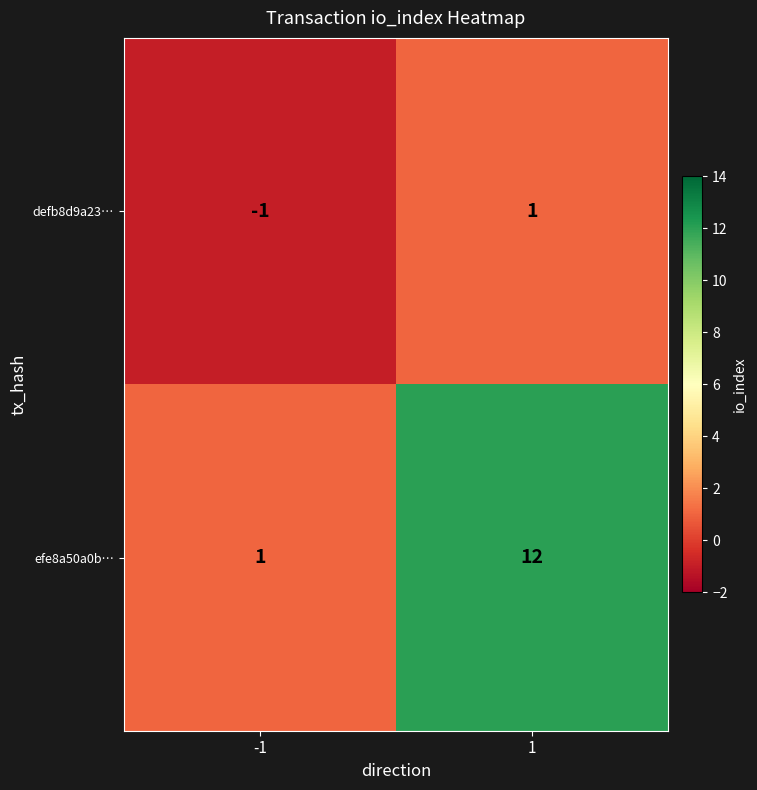

What is the sum of all efe8a50a0b… values?

13